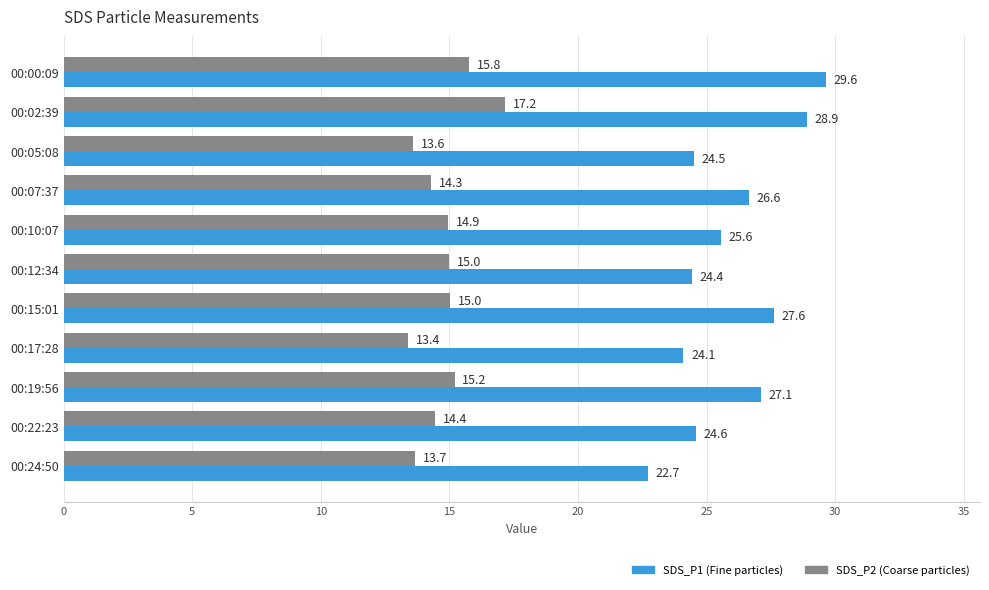

What is the minimum value shown in the chart?

13.4